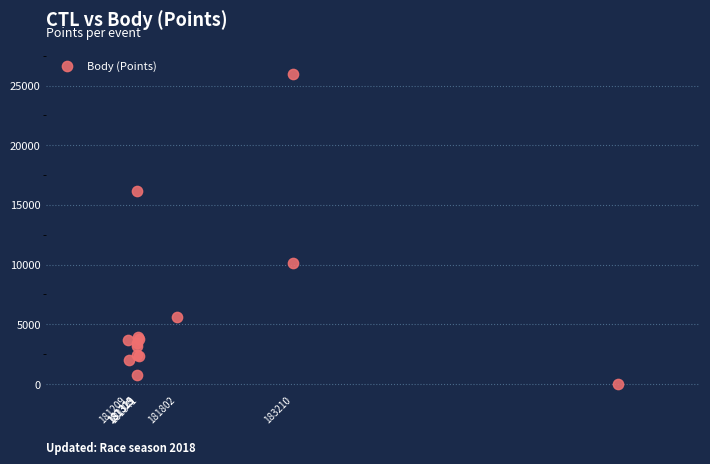

What Y value in the scatter plot is closest to 12974?

10139